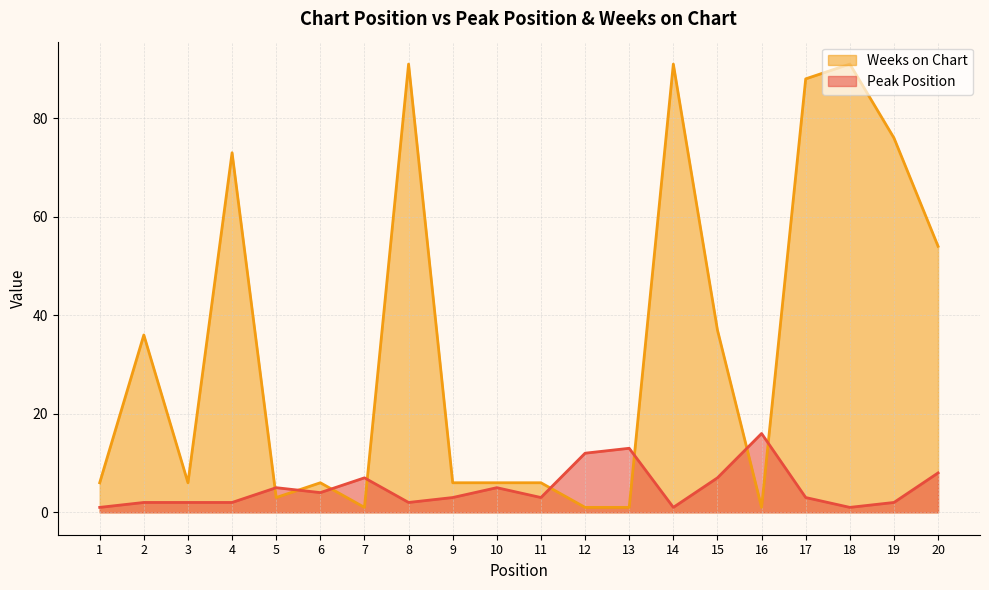

The Peak Position series shows 3 at 11. True or false?

True